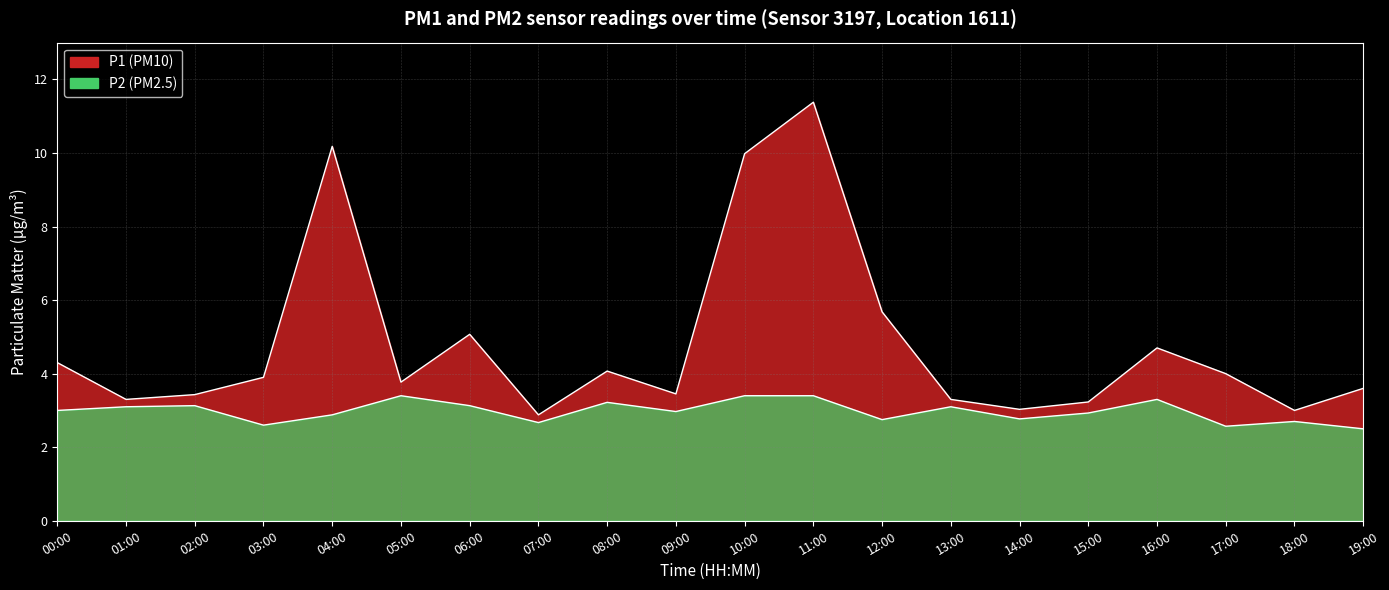

Which series has the largest range (max minus min)?

P1